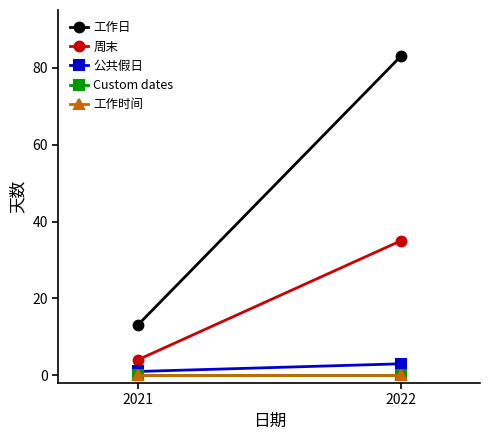

What are all the series names shown in the legend?

工作日, 周末, 公共假日, Custom dates, 工作时间